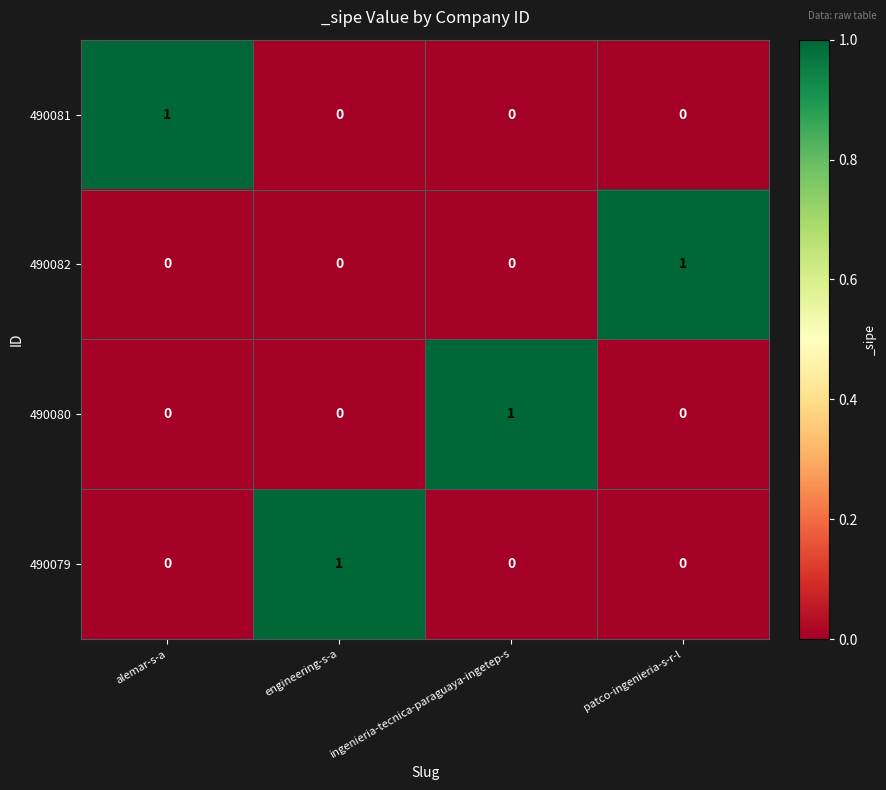

Count the 490081 values in the range 0 to 1.

4